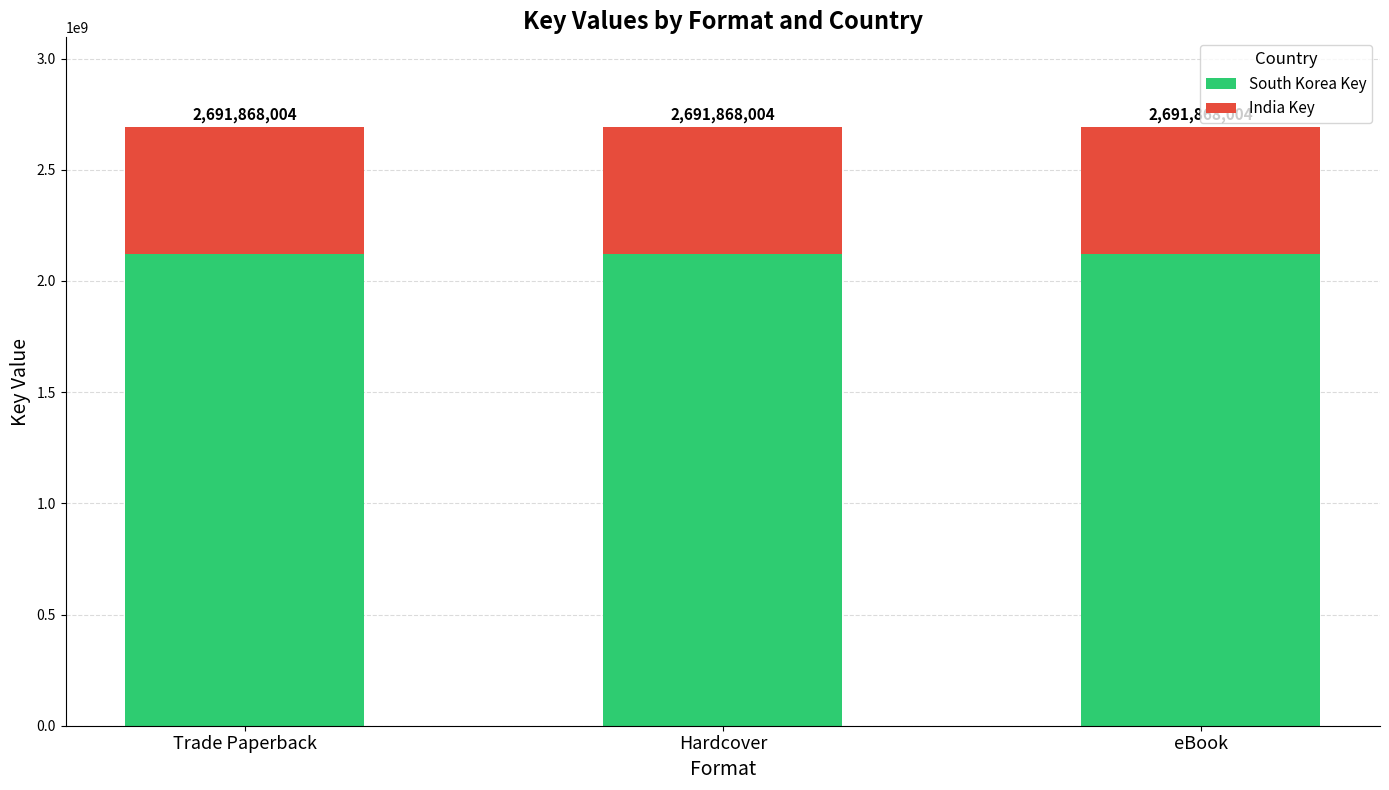

Are the bars horizontal?

No